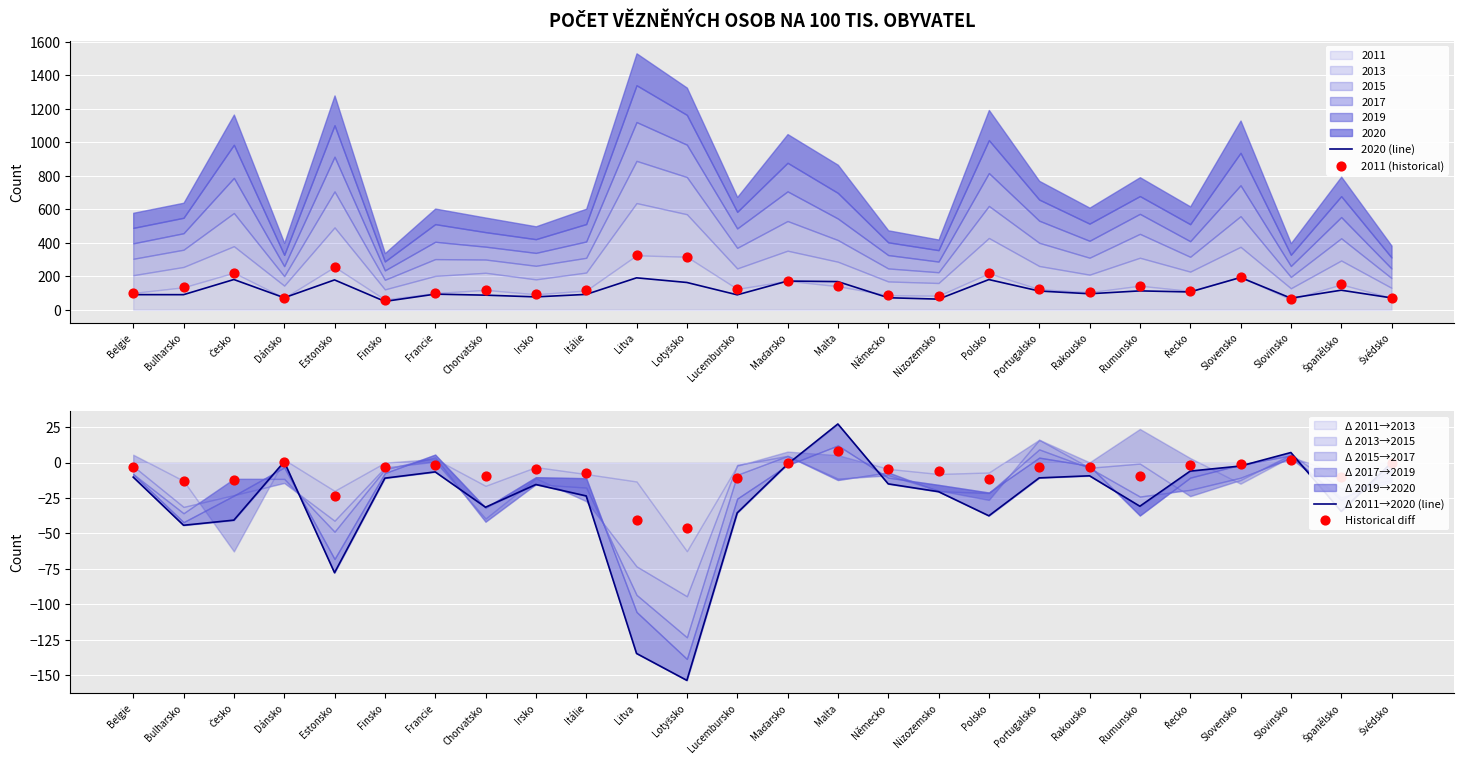

Which series contains the highest Y value?

2011 (historical)